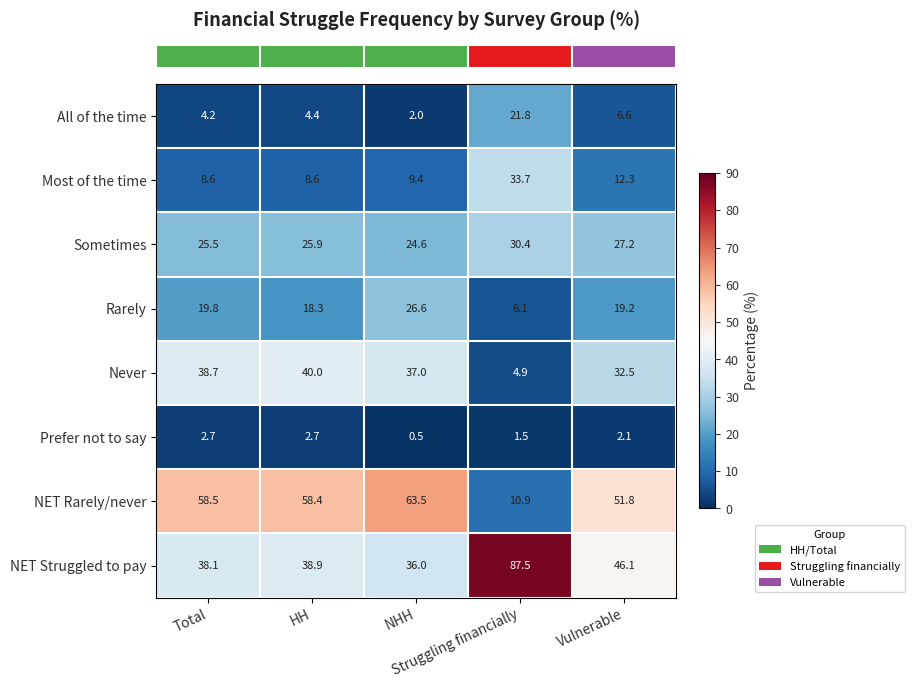

What is the sum of all Prefer not to say values?

9.5